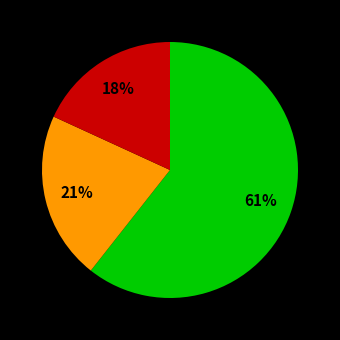

Is there a majority slice in this chart?

Yes